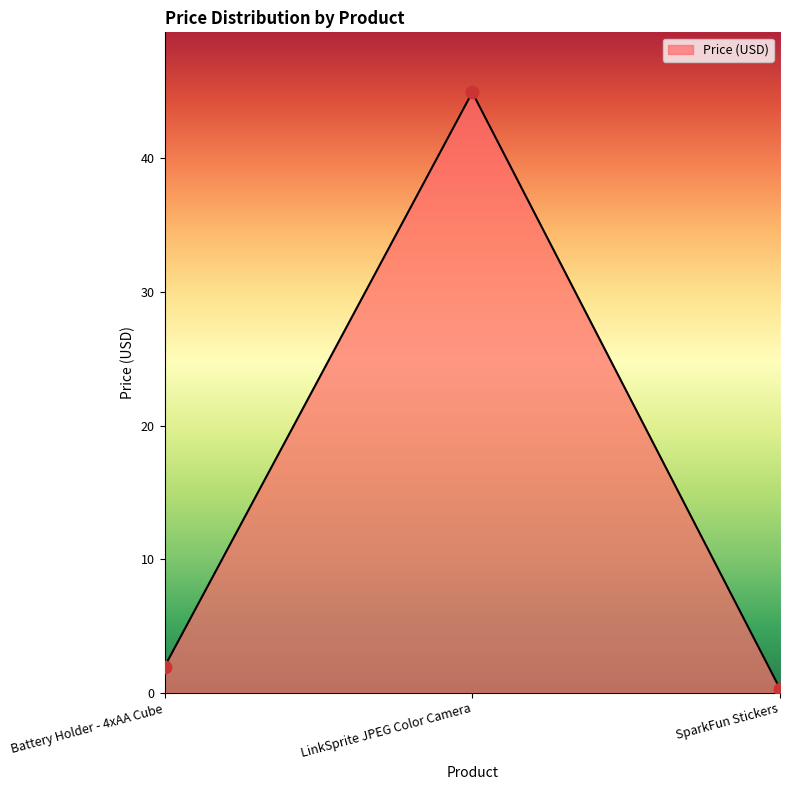

What is the change in value from Battery Holder - 4xAA Cube to LinkSprite JPEG Color Camera?

+43.0